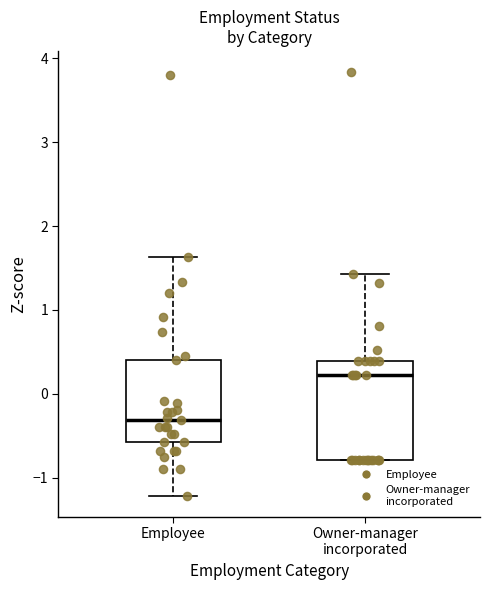

Which box has the highest median line?

Owner-manager incorporated